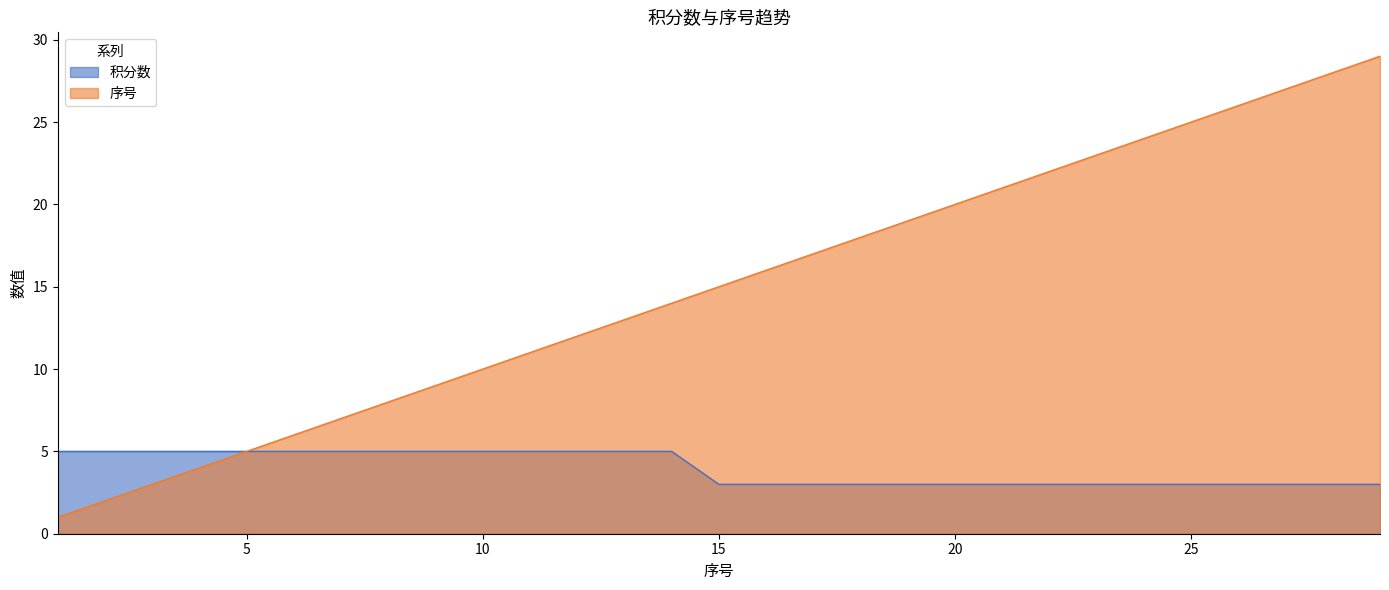

List the labels in order of 积分数 value, smallest first.

15, 16, 17, 18, 19, 20, 21, 22, 23, 24, 25, 26, 27, 28, 29, 1, 2, 3, 4, 5, 6, 7, 8, 9, 10, 11, 12, 13, 14